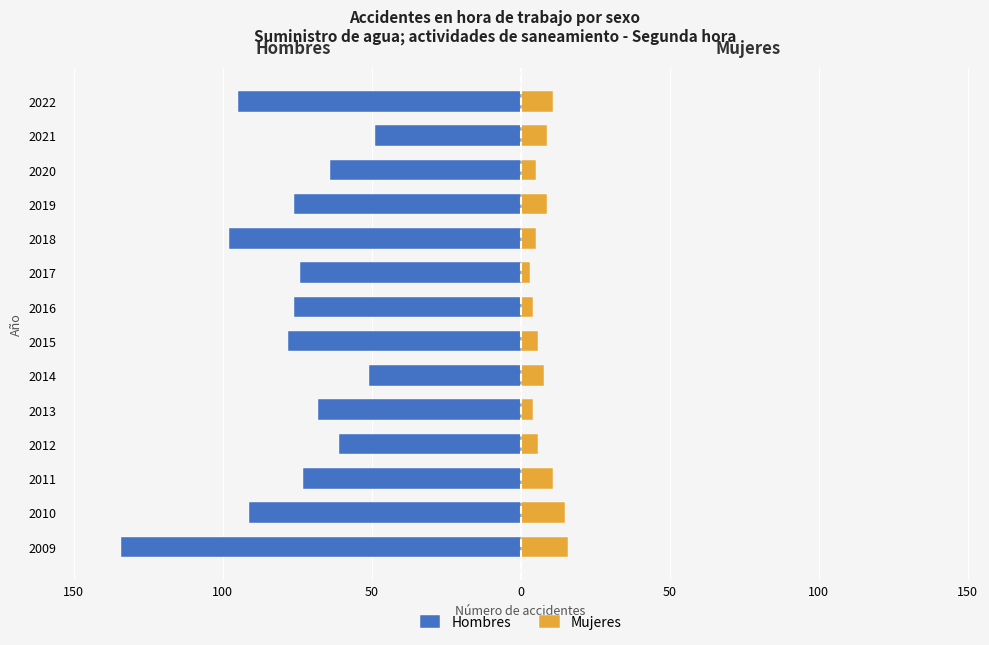

What is the difference between the second highest and second lowest values in the Hombres series?

47